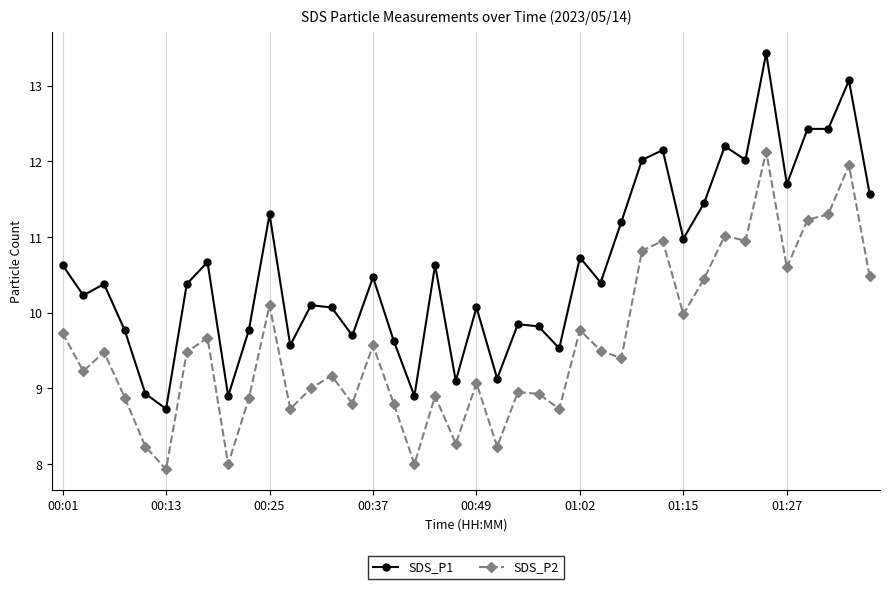

Rank the series by their maximum value, from highest to lowest.

SDS_P1, SDS_P2